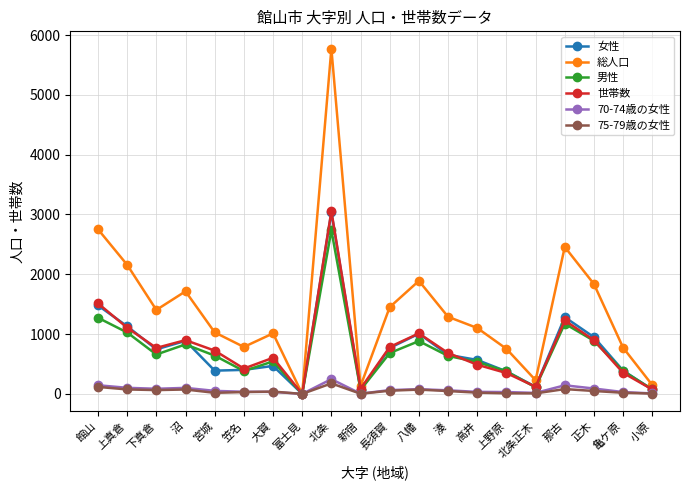

Where does the 男性 series first go above 640?

館山